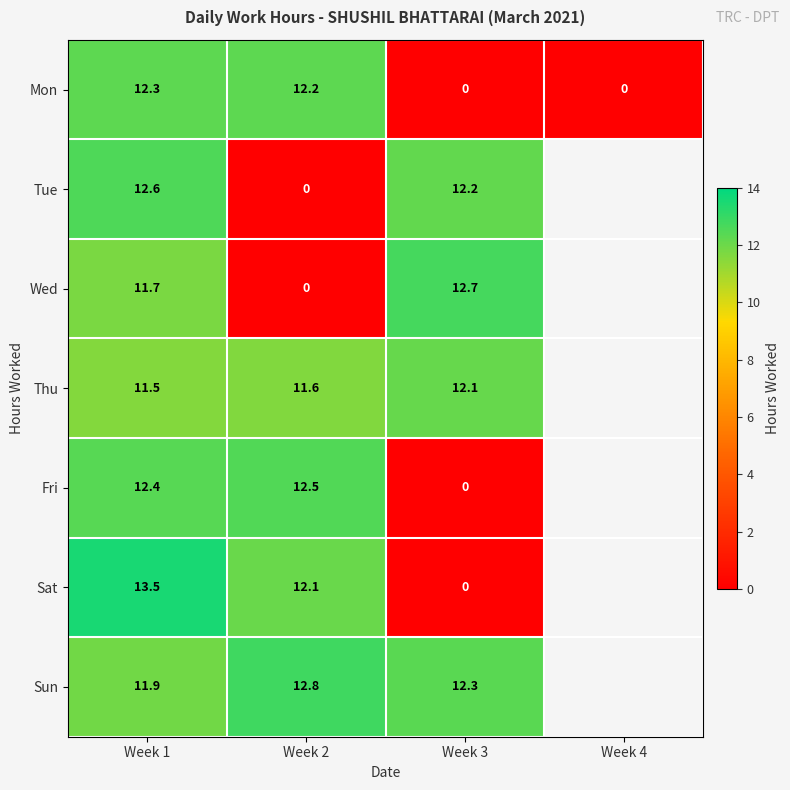

Between Week 4 and Week 2, which is larger?

Week 2